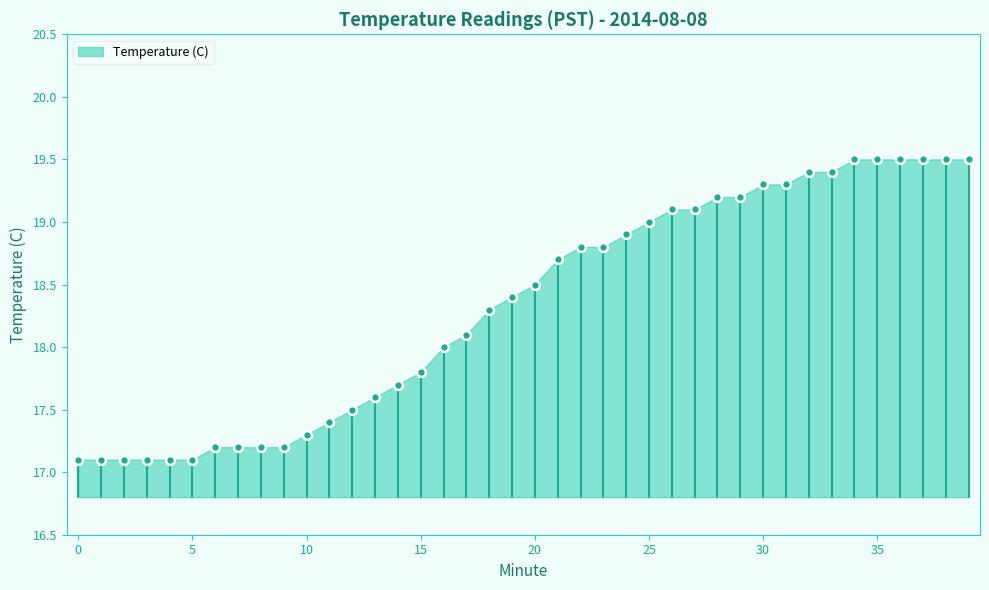

What is the range of Y values (max minus min)?

2.4